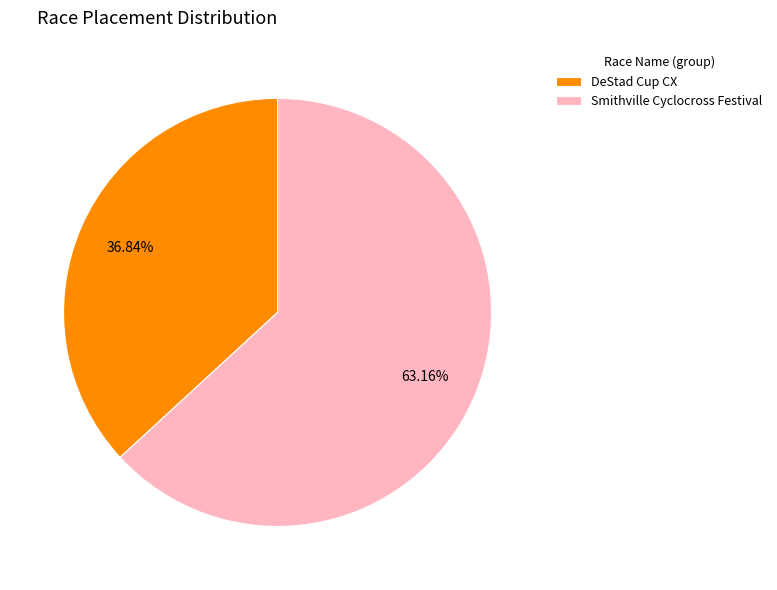

How much of the chart is everything except DeStad Cup CX?

63.2%